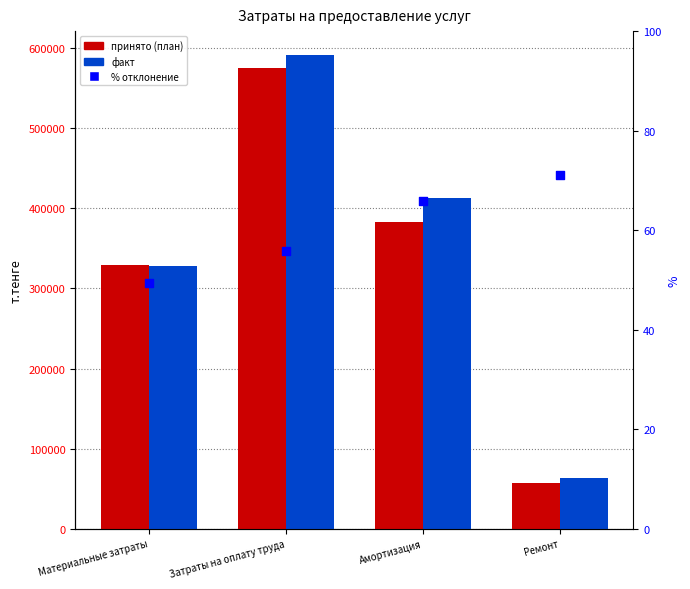

At how many categories does at least one series exceed 23878?

4